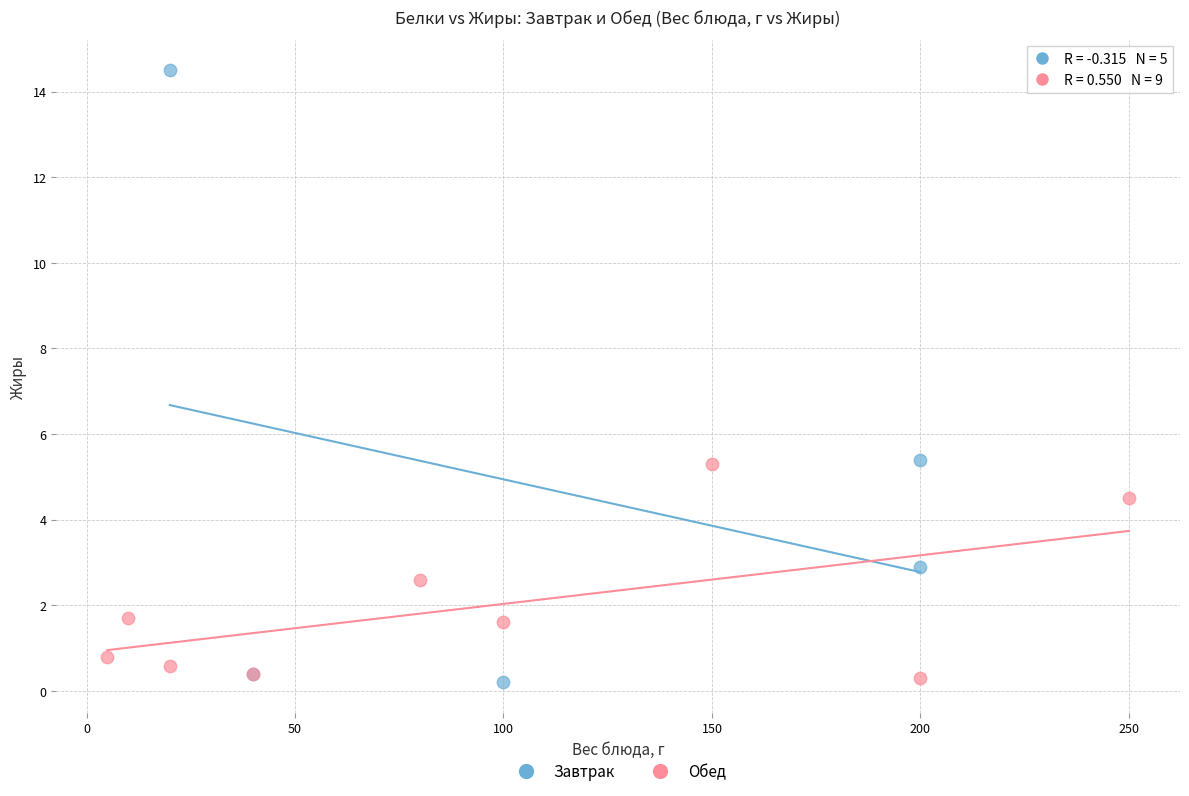

Which series has the widest spread of Y values?

Завтрак